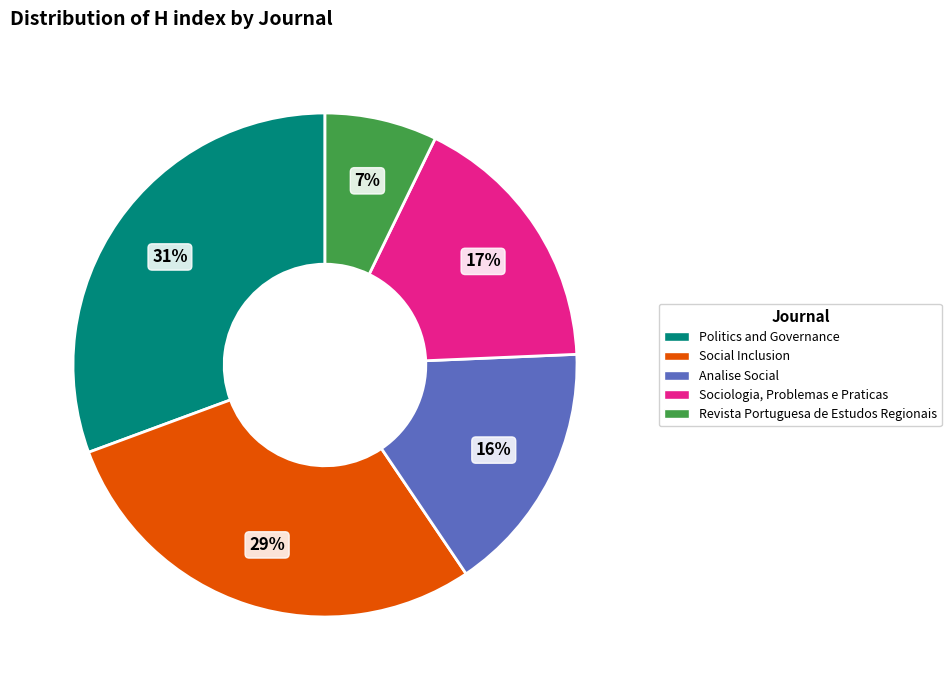

To the nearest percent, what is the average slice percentage?

20%